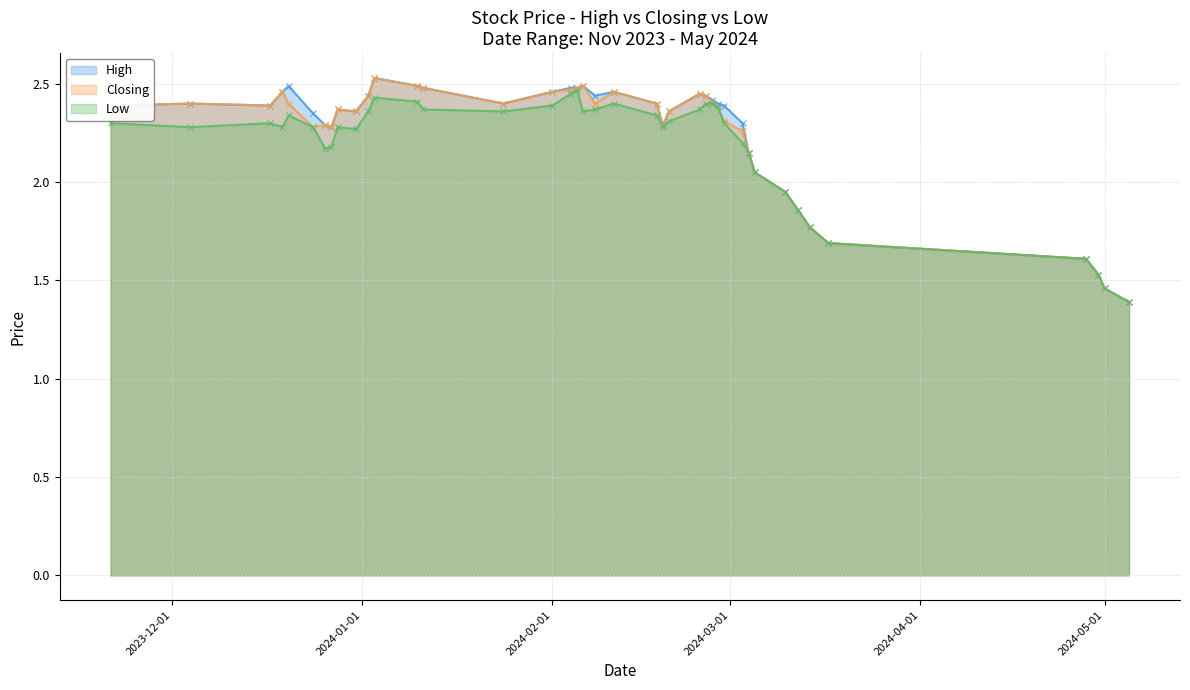

At how many categories does at least one series exceed 2?

32